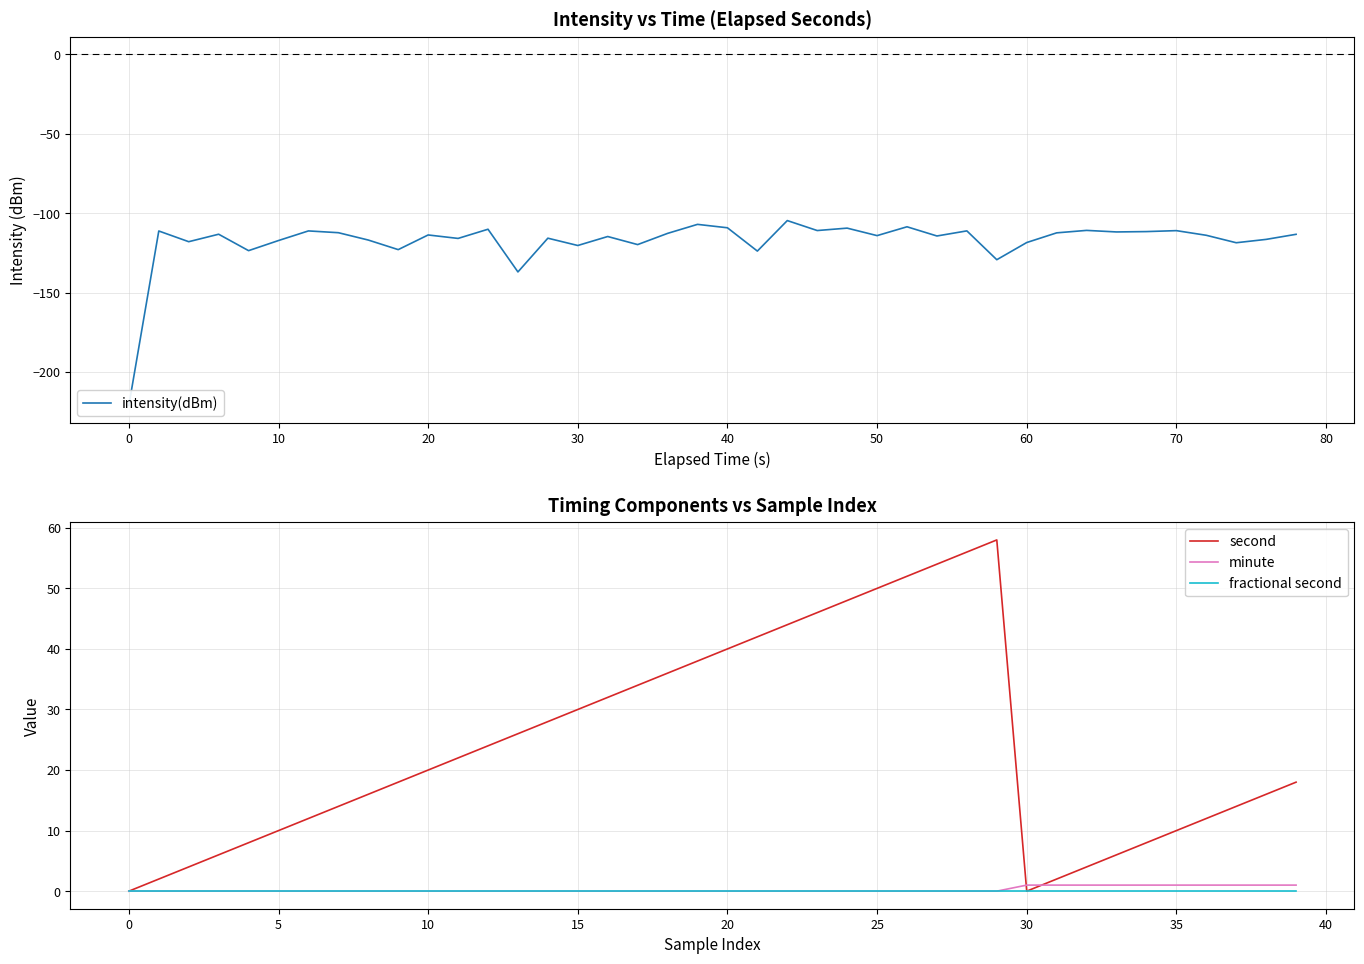

Does the chart display data point markers on the line(s)?

No